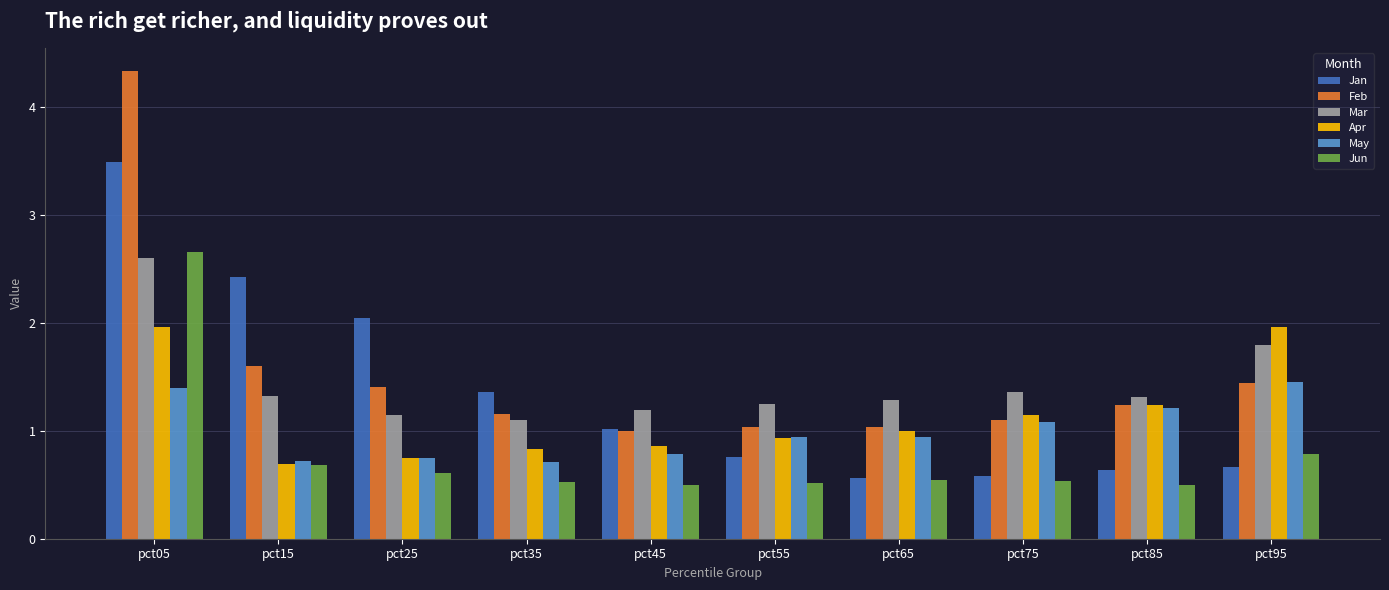

The value of Mar at pct75 is 1.4. True or false?

True